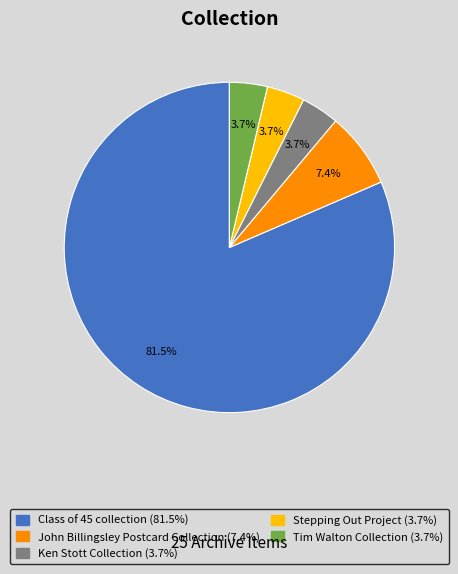

Which has a higher value, Ken Stott Collection or John Billingsley Postcard Collection?

John Billingsley Postcard Collection